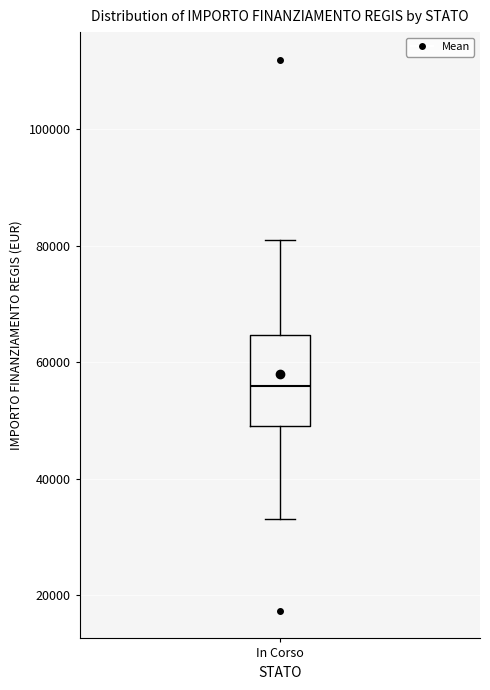

Read this box plot against the y-axis: the position of the median line, the range covered by the box, and the ends of both whiskers. The values are not printed on the chart, so give them approximately, as read against the axis.

median 56000, box 50000 to 64000, whiskers 32000 to 80000